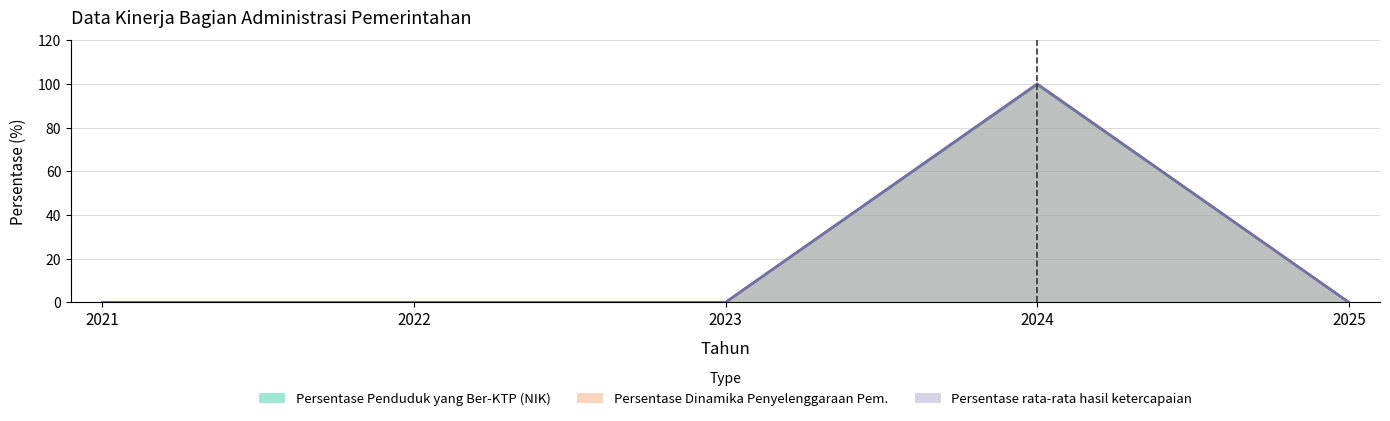

What is the greatest value displayed?

100.0